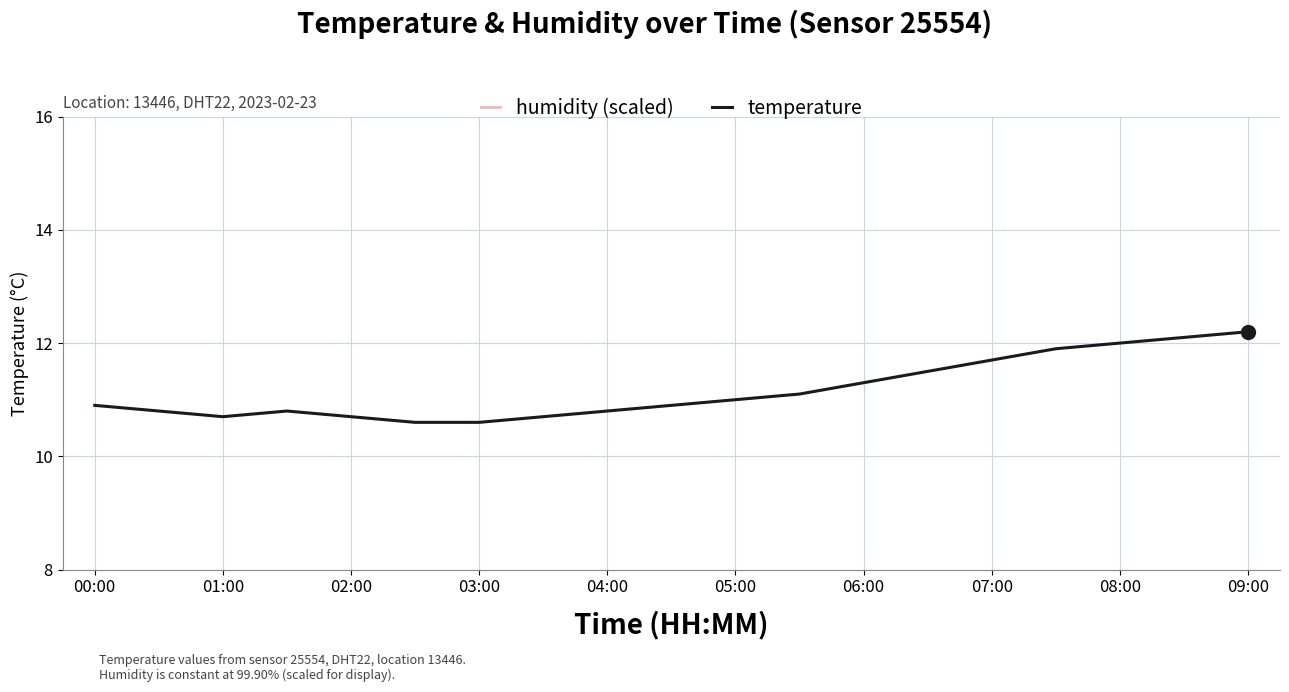

Is it true that temperature equals 10.7 at 02:00?

True